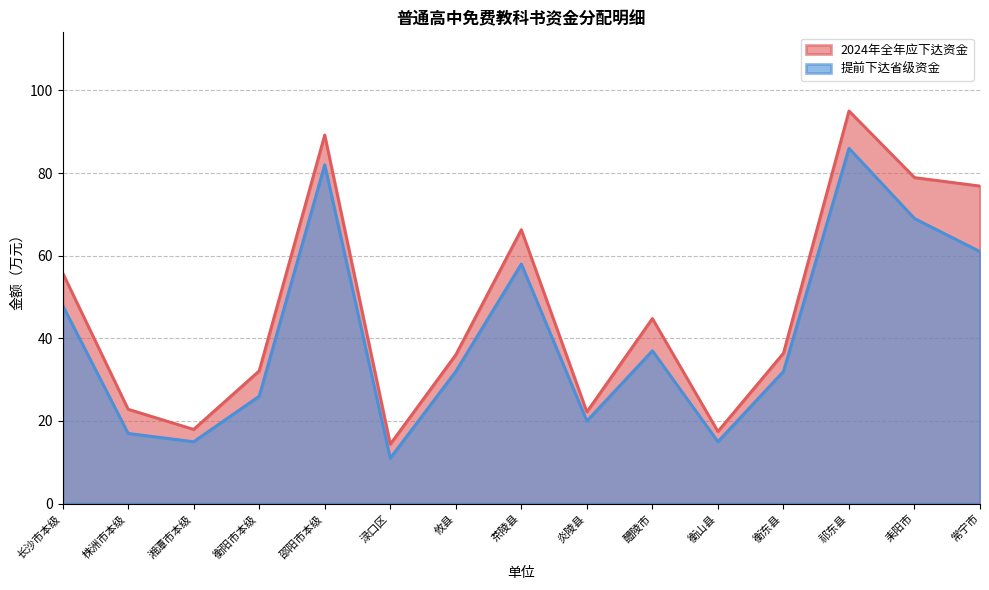

True or false: 2024年全年应下达资金 has more than 2 interior local peaks.

True